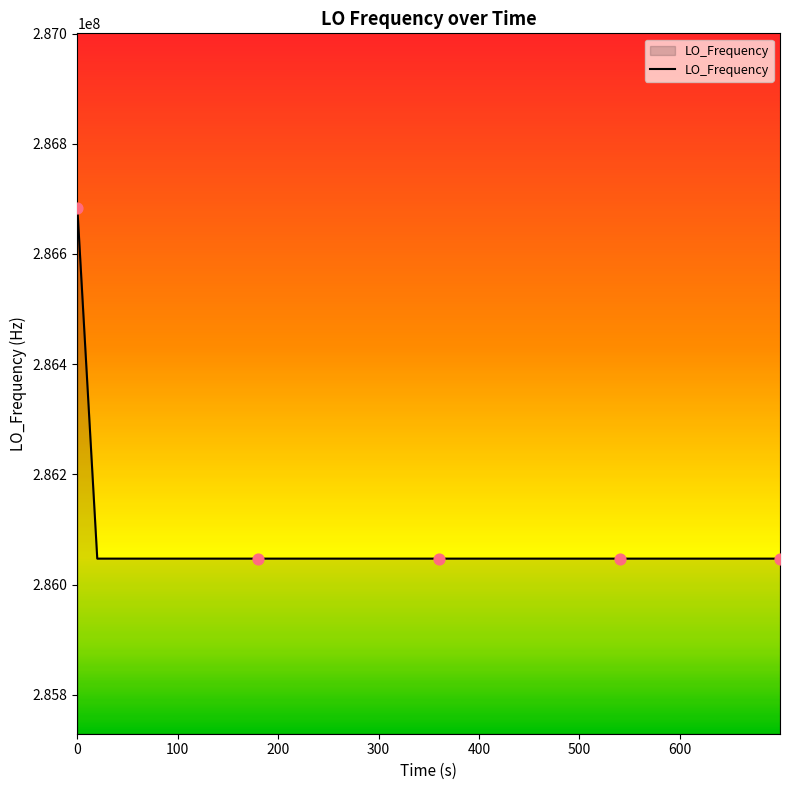

What is the difference between the maximum and minimum values?

635705.6